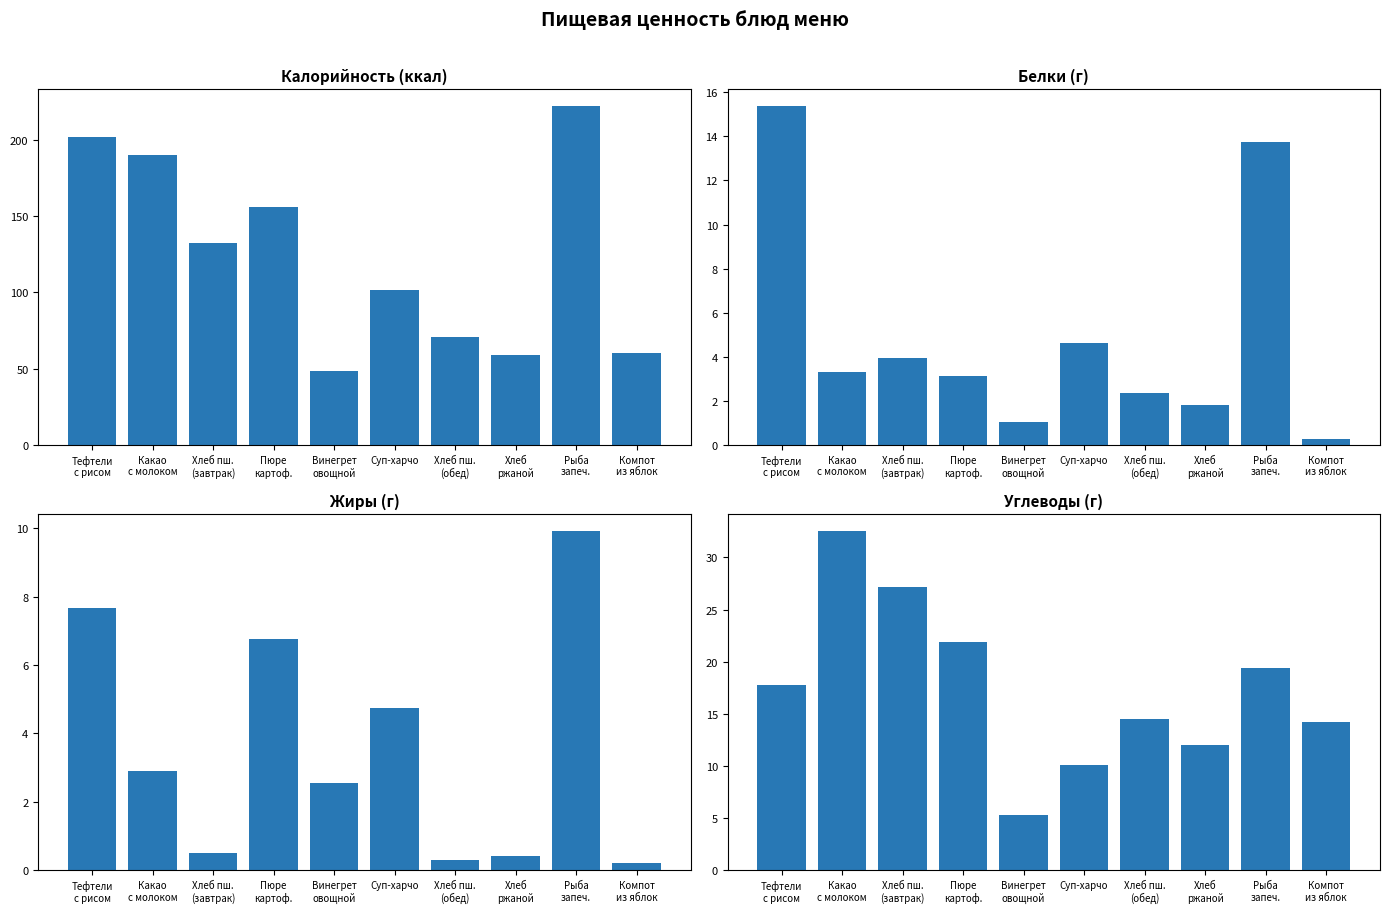

Does the chart contain any negative values?

No